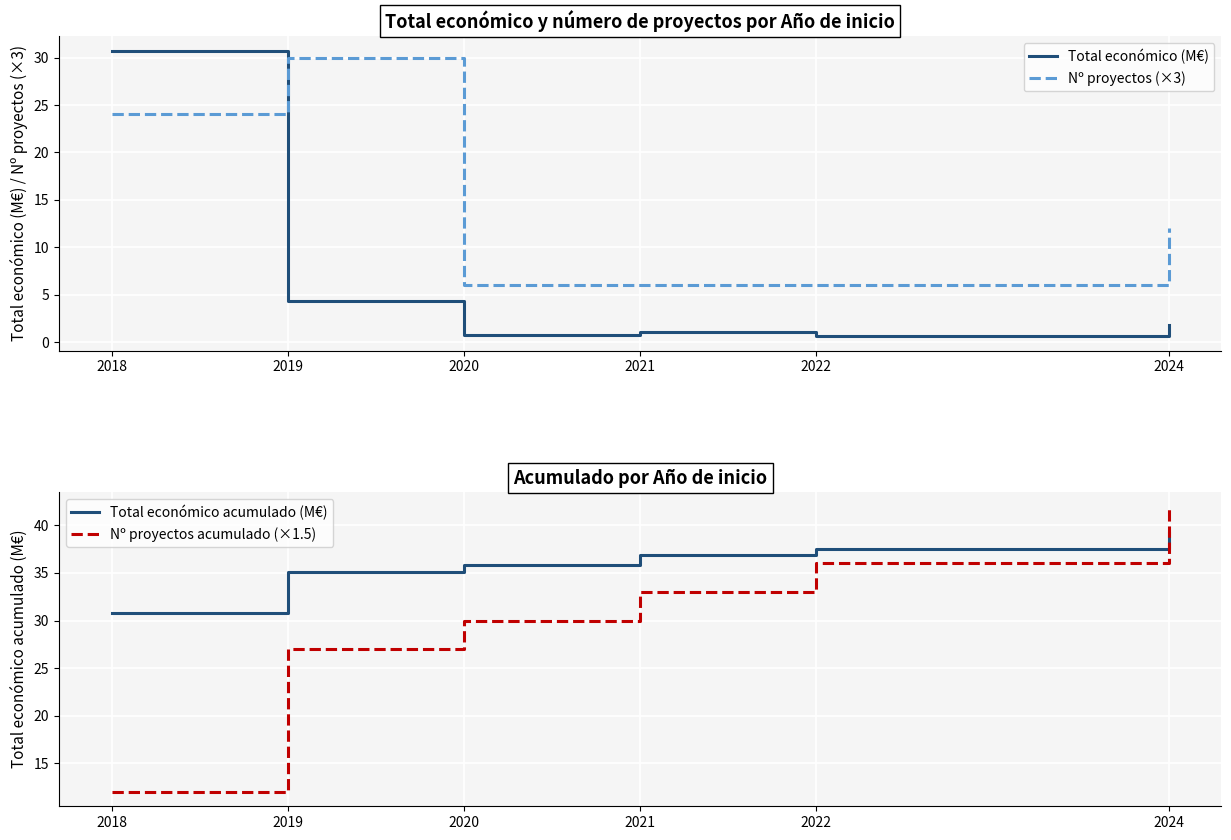

The value of Total económico (M€) at 2020 is 0.2. True or false?

False